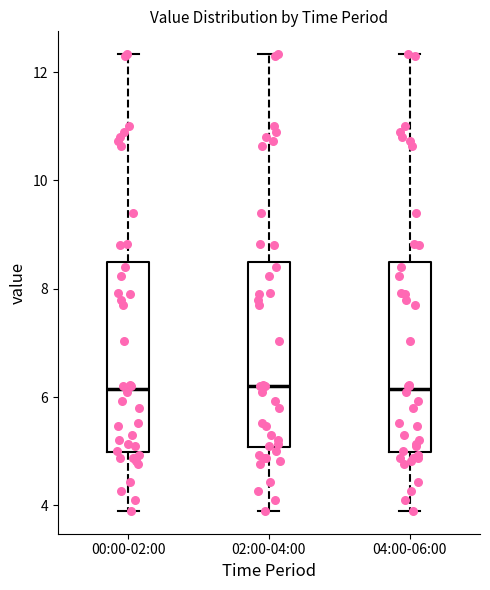

Reading left to right, read every box against the y-axis: the position of its median line, the range the box covers, and the ends of its whiskers. The values are not printed on the chart, so give them approximately, as read against the axis.

00:00-02:00: median 6.2, box 5.0 to 8.6, whiskers 4.0 to 12.4
02:00-04:00: median 6.2, box 5.0 to 8.6, whiskers 4.0 to 12.4
04:00-06:00: median 6.2, box 5.0 to 8.6, whiskers 4.0 to 12.4